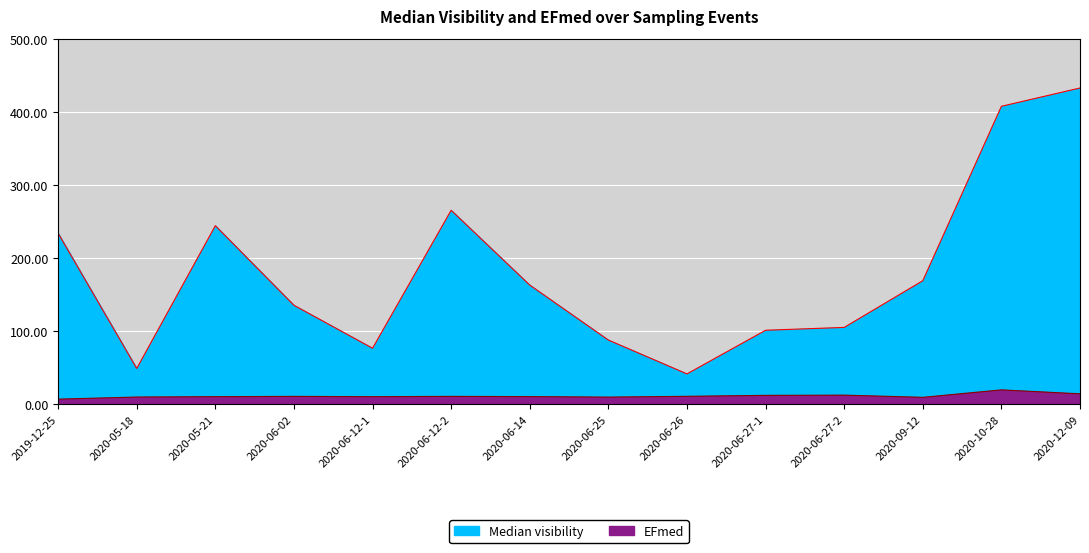

True or false: EFmed has more than 1 interior local peaks.

True